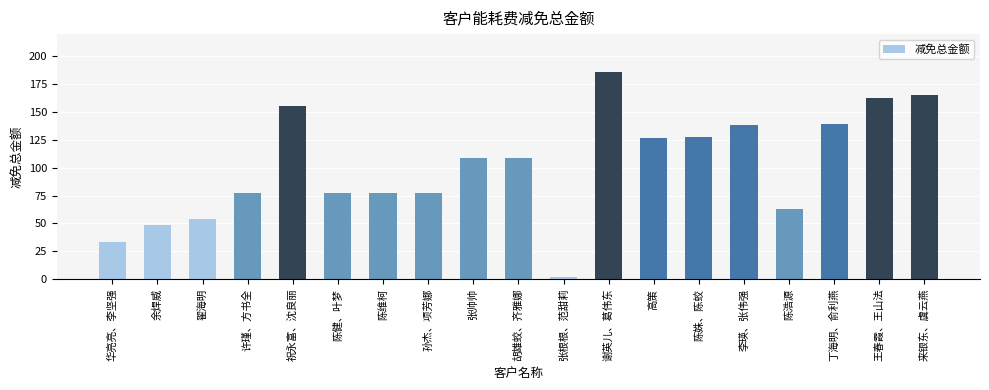

What is the smallest value displayed?

1.9